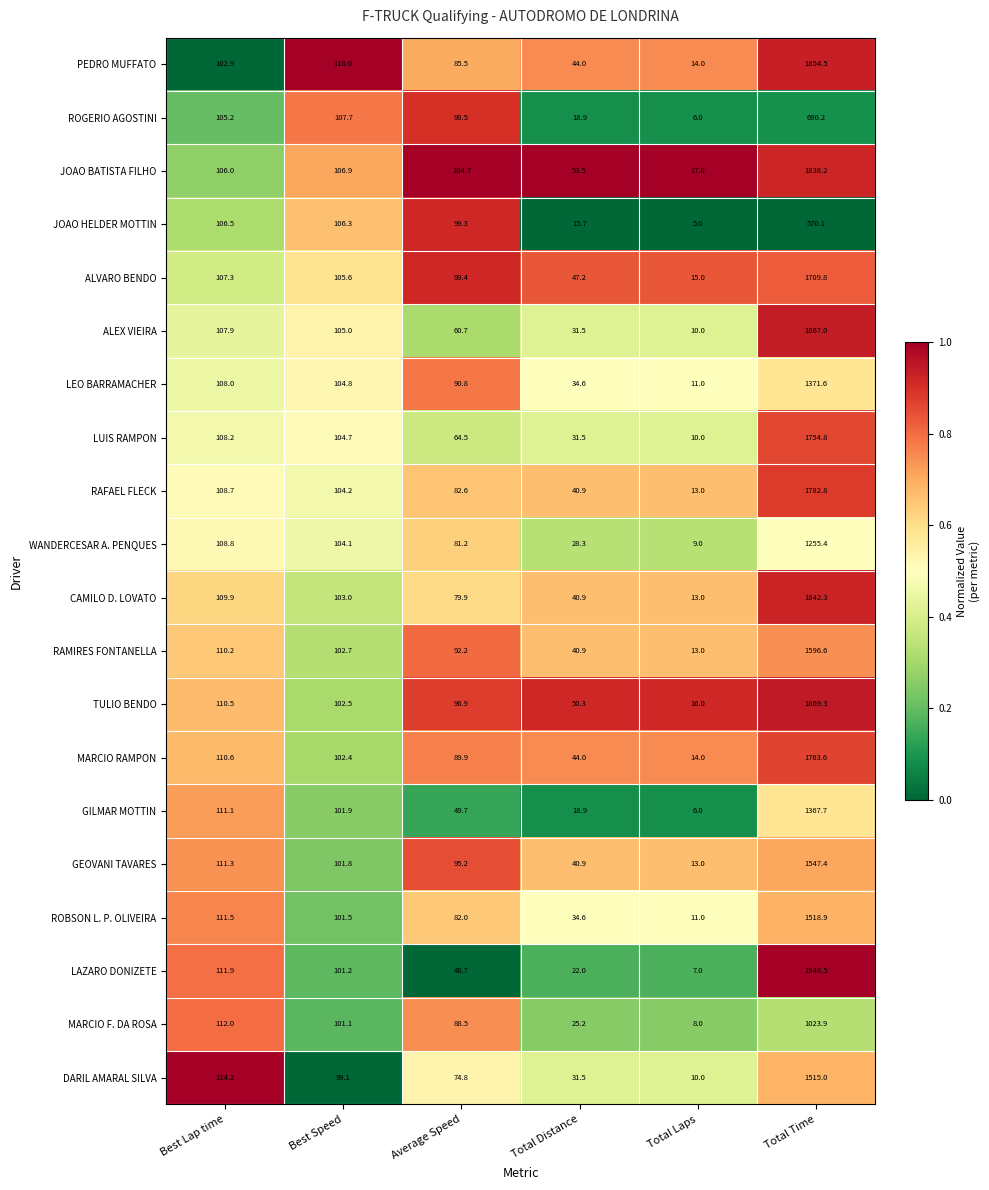

Which series has the largest total across all categories?

TULIO BENDO